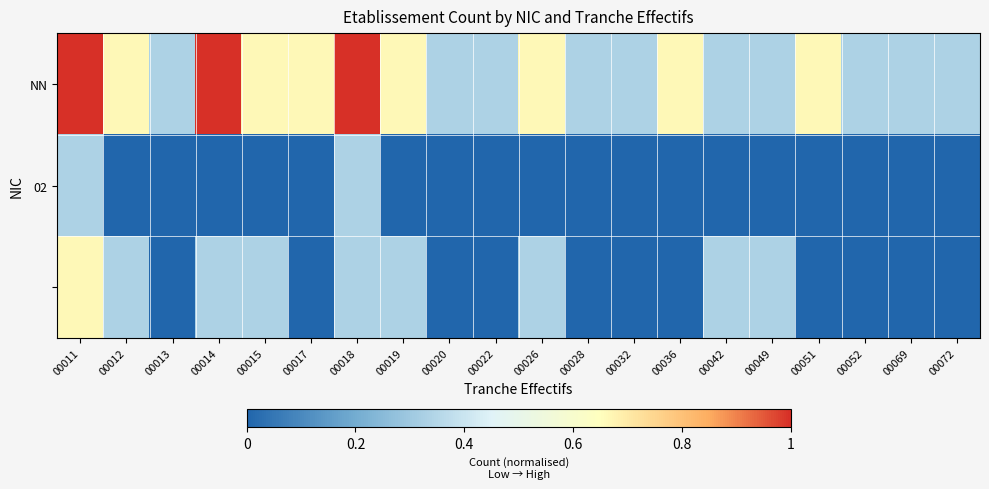

Between 00036 and 00069, which series saw the biggest shift?

NN